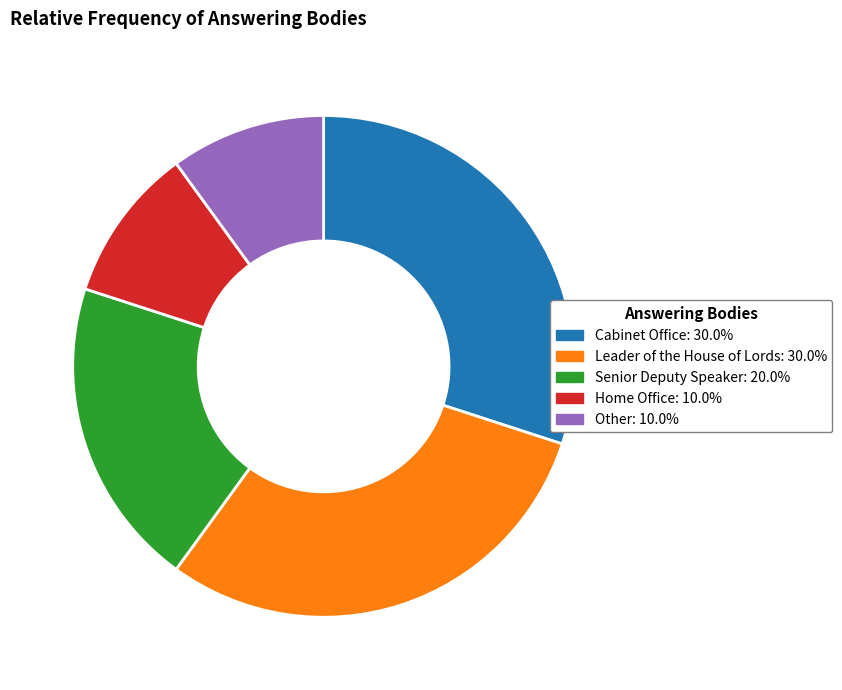

Is there any slice that represents more than half of the pie?

No